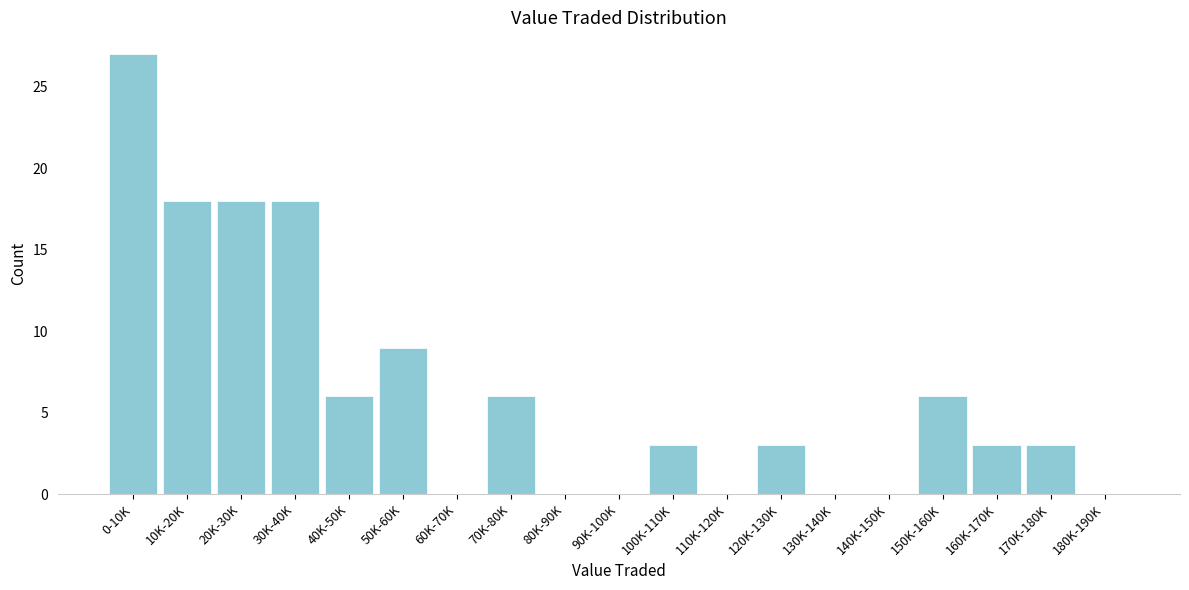

Reading right to left, extract all data points from this chart.

180K-190K=0	170K-180K=3	160K-170K=3	150K-160K=6	140K-150K=0	130K-140K=0	120K-130K=3	110K-120K=0	100K-110K=3	90K-100K=0	80K-90K=0	70K-80K=6	60K-70K=0	50K-60K=9	40K-50K=6	30K-40K=18	20K-30K=18	10K-20K=18	0-10K=27